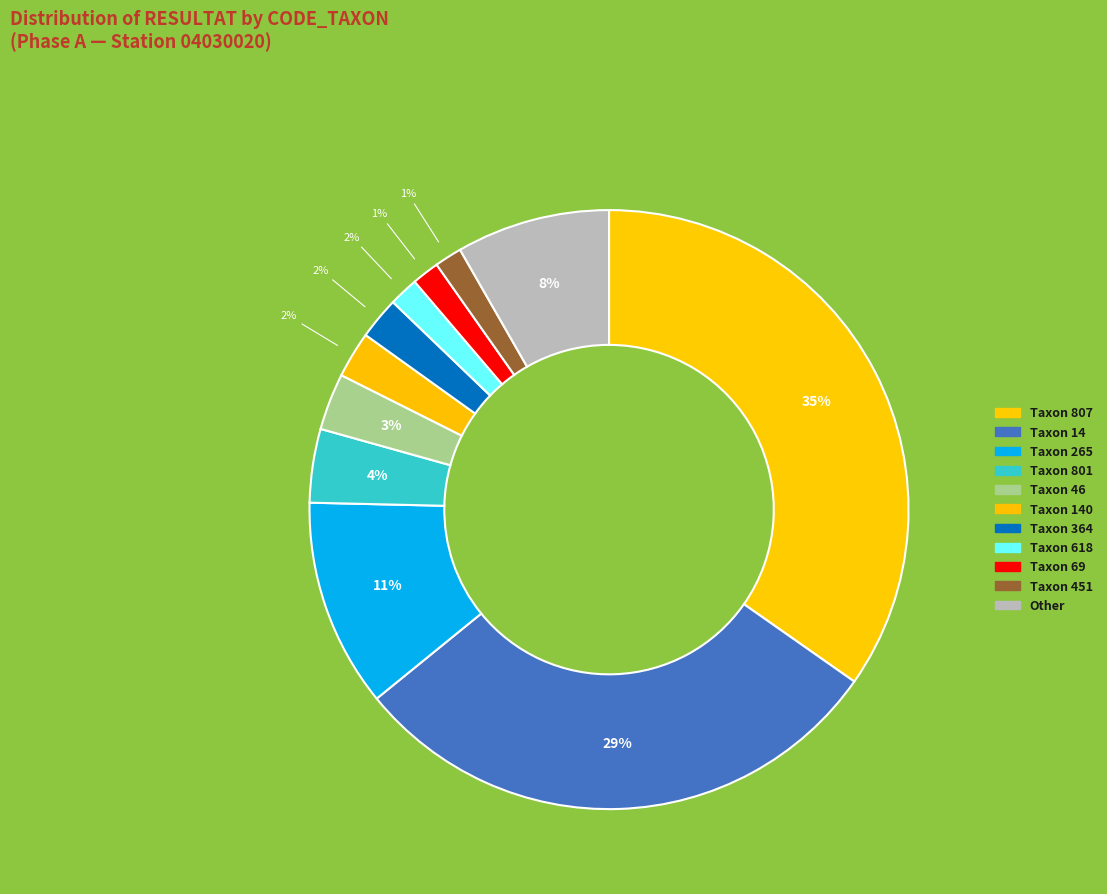

How many segments does this pie chart have?

11